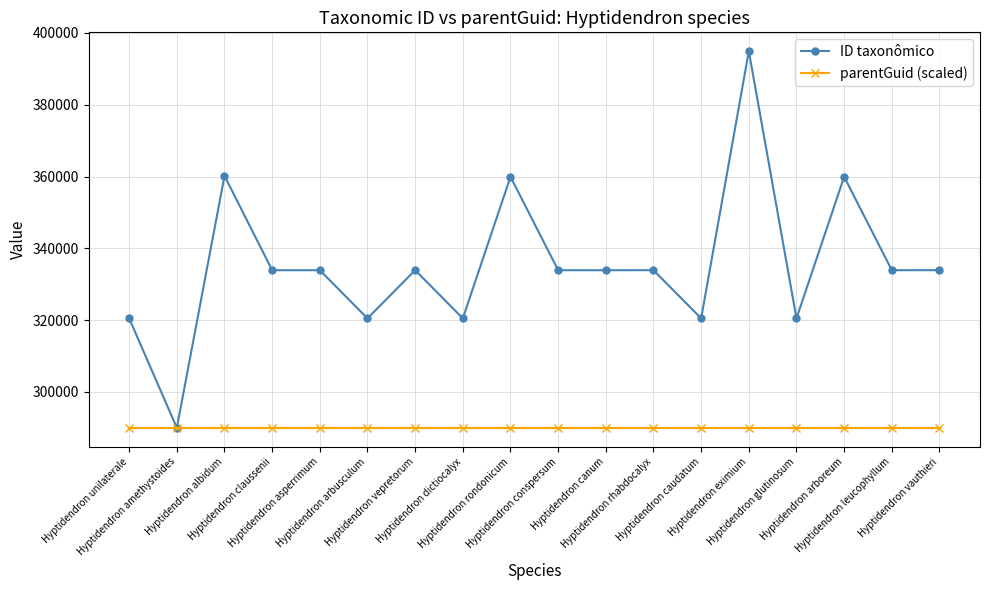

What is the maximum value shown in the chart?

394919